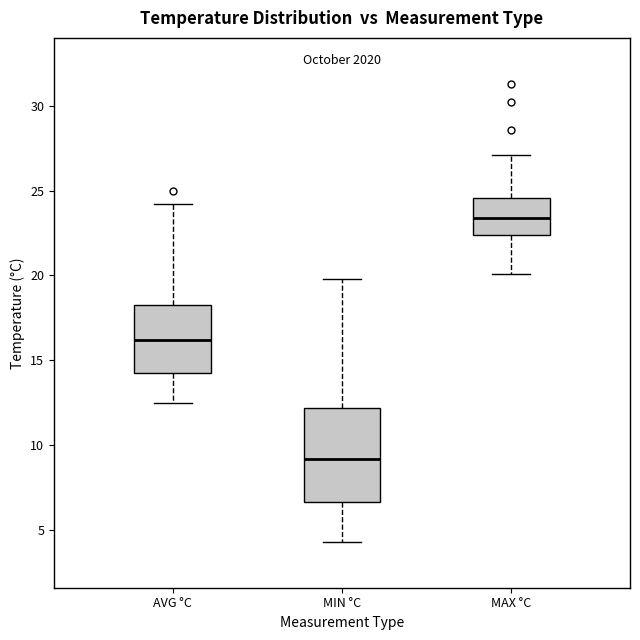

Where does the median line of the box for MIN °C sit on the y-axis? The values are not printed on the chart, so give them approximately, as read against the axis.

9.0